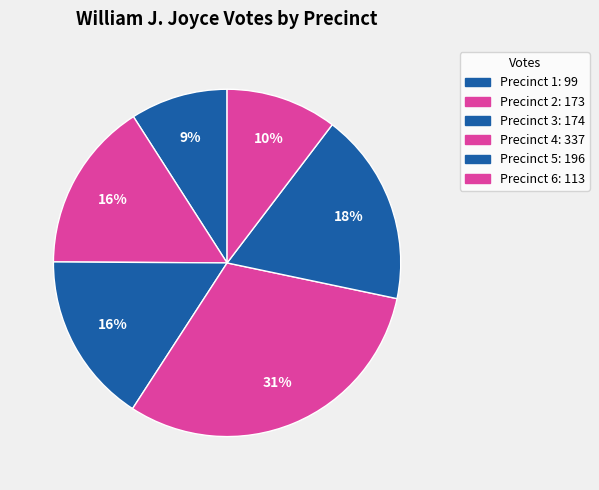

Approximately how many times larger is the value at Precinct 5 compared to Precinct 4?

0.6